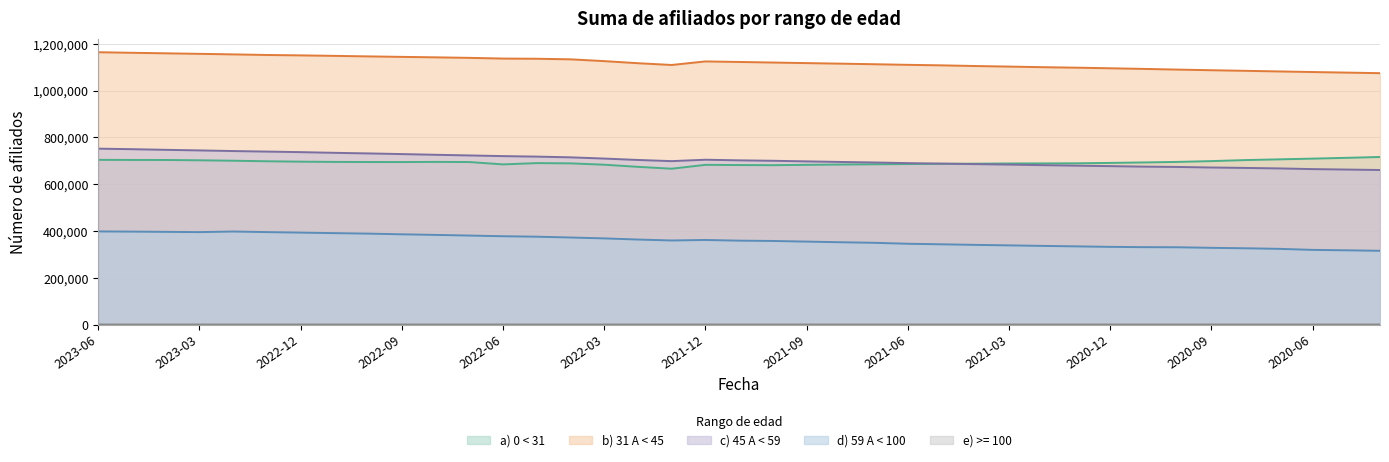

How many data points in d) 59 A < 100 are above 359049?

19